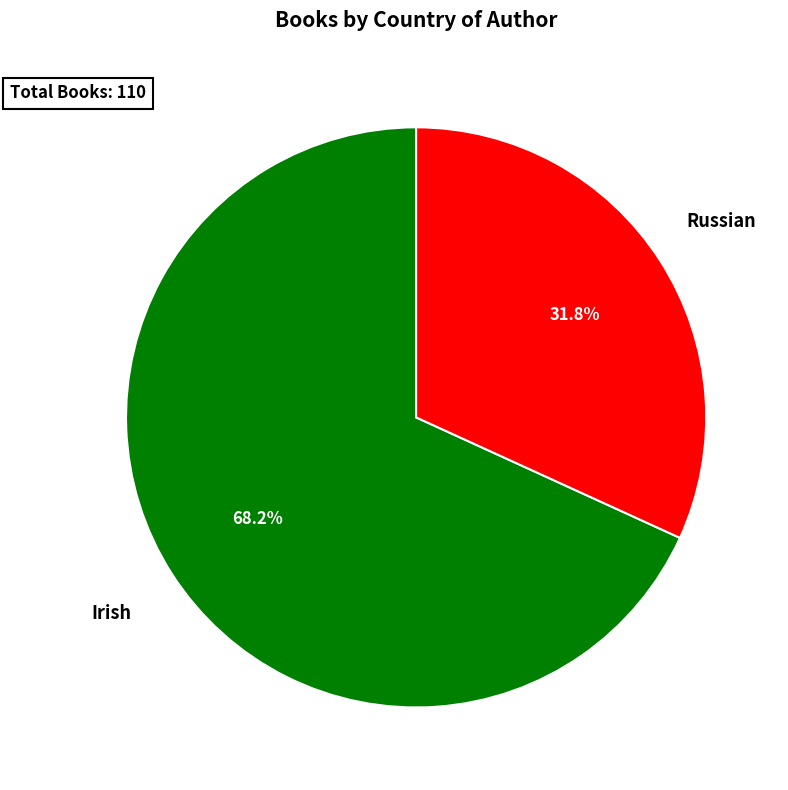

What is the smallest slice in the pie chart?

Russian